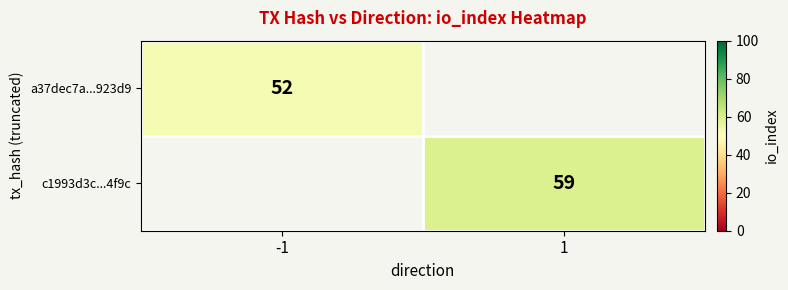

The value of c1993d3c...4f9c at 1 is 59. True or false?

True